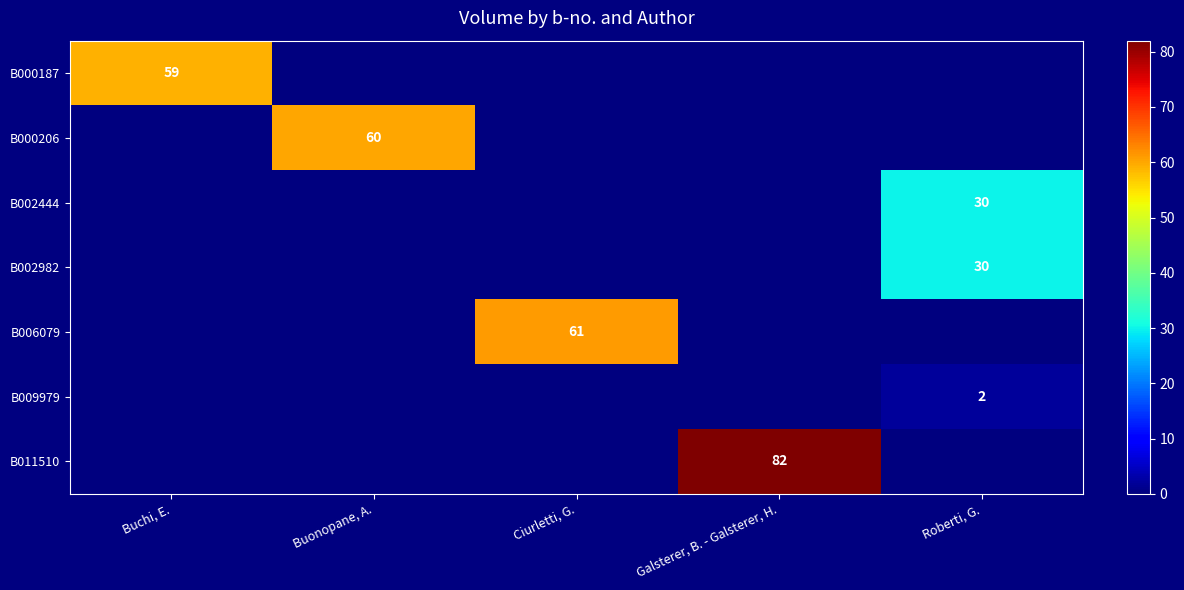

Which series has the largest total across all categories?

B011510